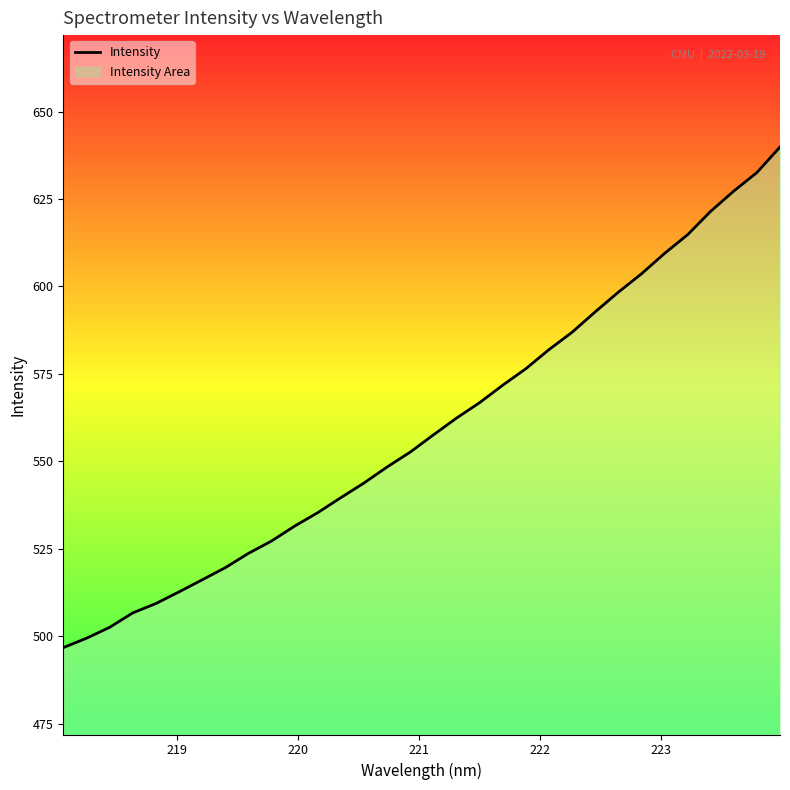

What is the maximum value shown in the chart?

639.8